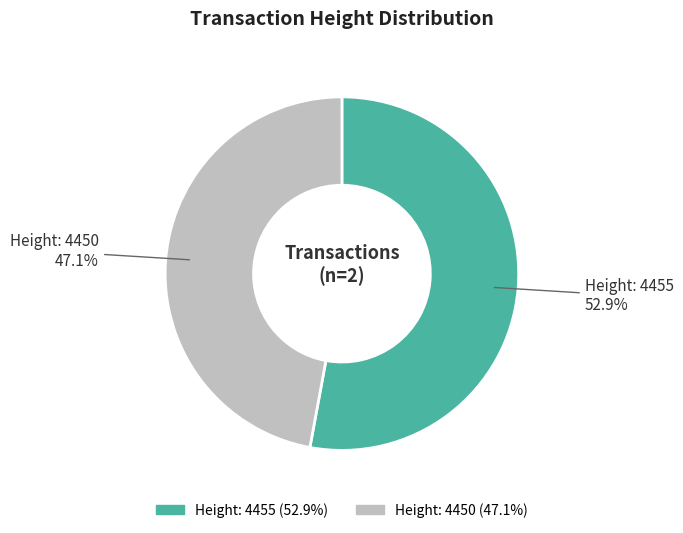

Does any single category account for the majority?

Yes